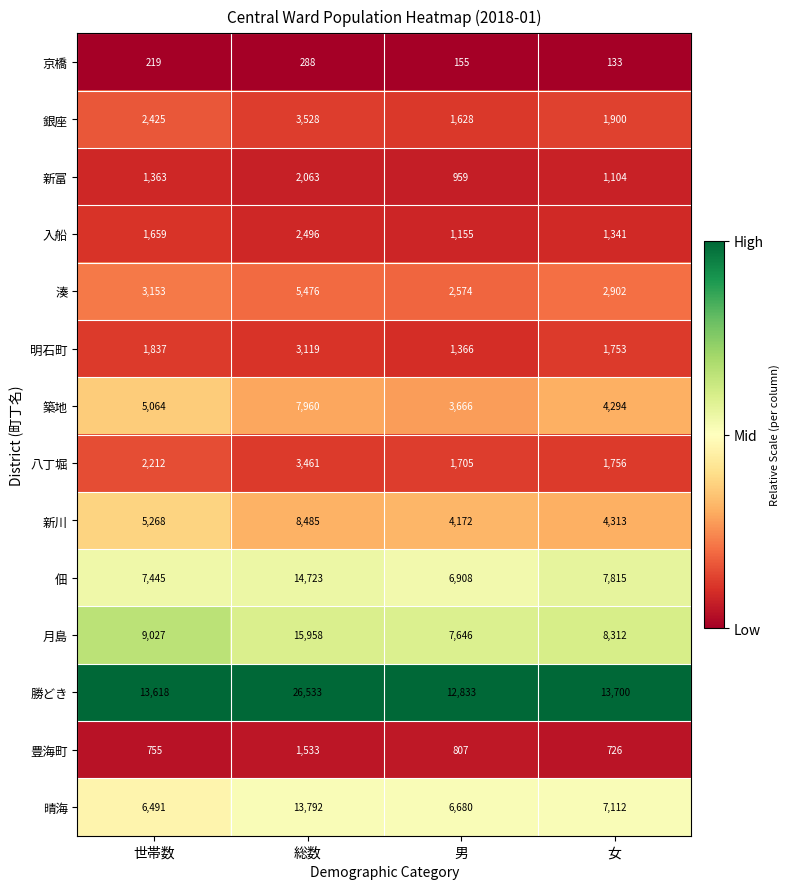

What is the maximum value shown in the chart?

26533